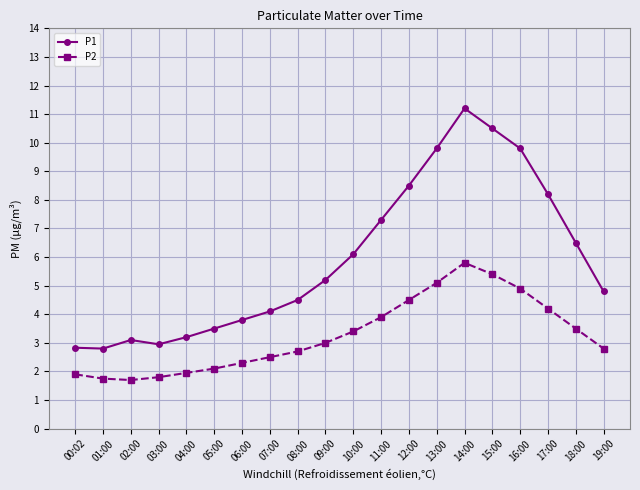

Which series has the widest spread of values?

P1